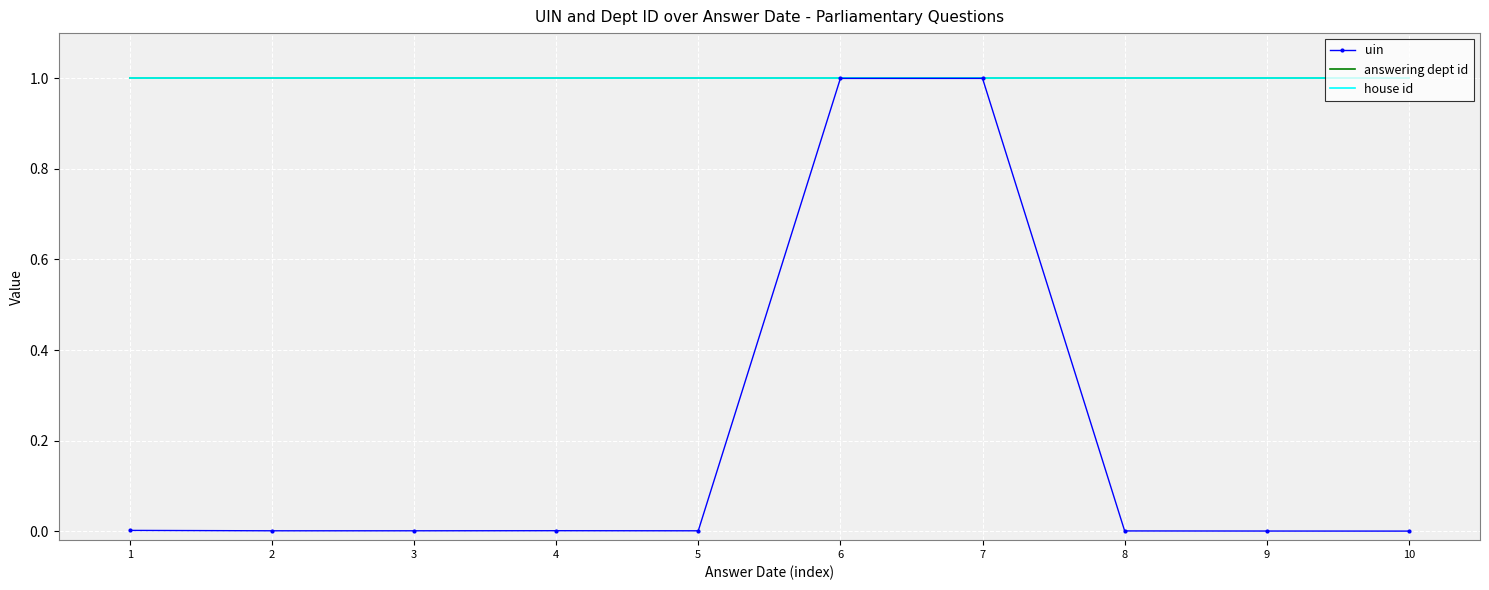

True or false: house id has more than 2 interior local peaks.

False